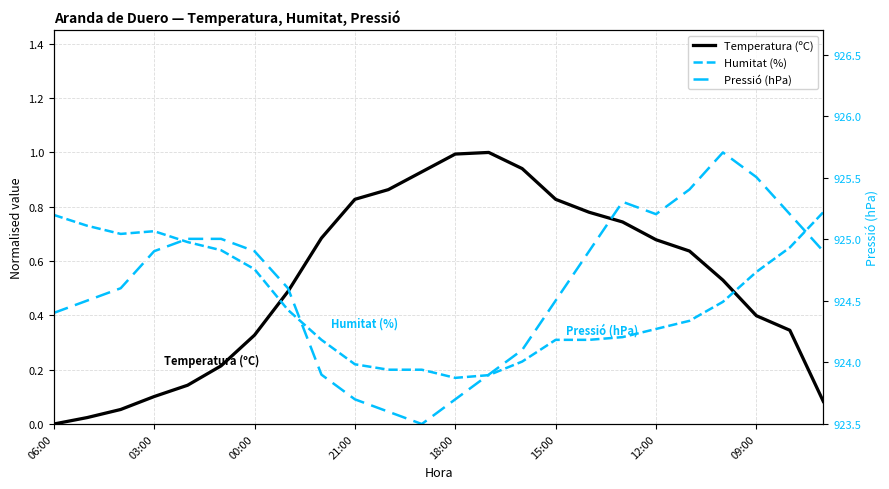

How many series are shown in this chart?

3